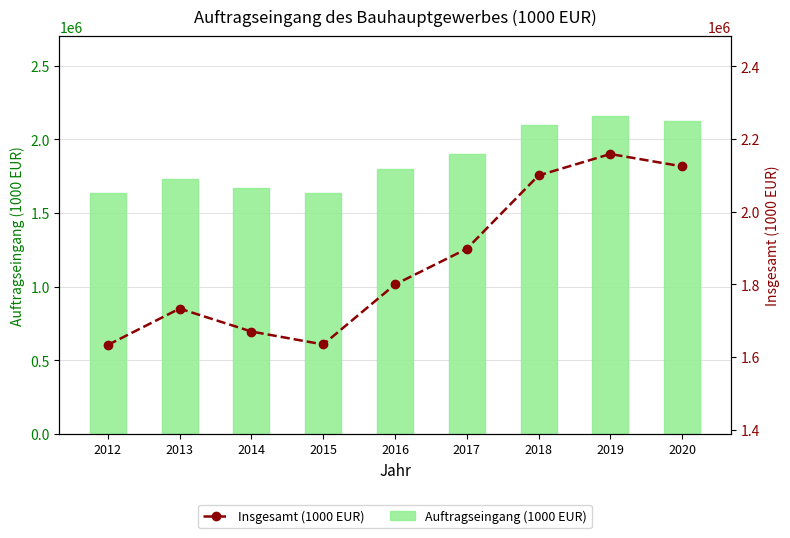

What is the value of the Insgesamt (1000 EUR) bar at the 8th from the left?

2158862.4